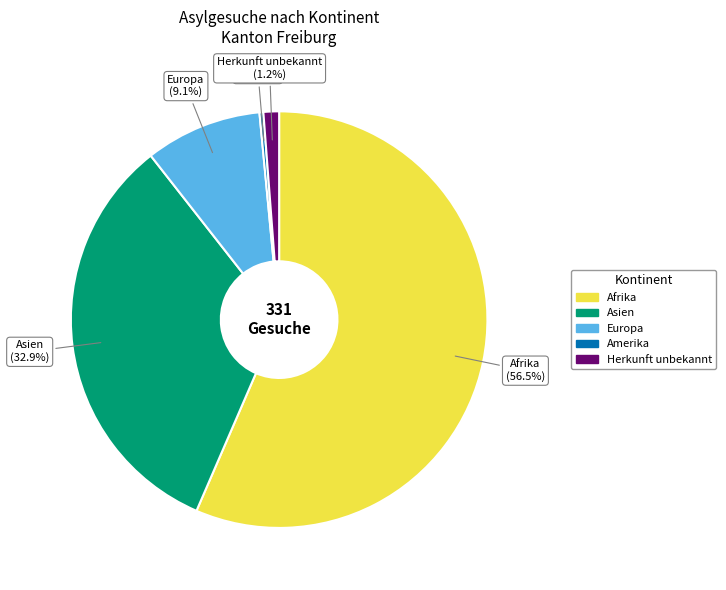

Does any single category account for the majority?

Yes